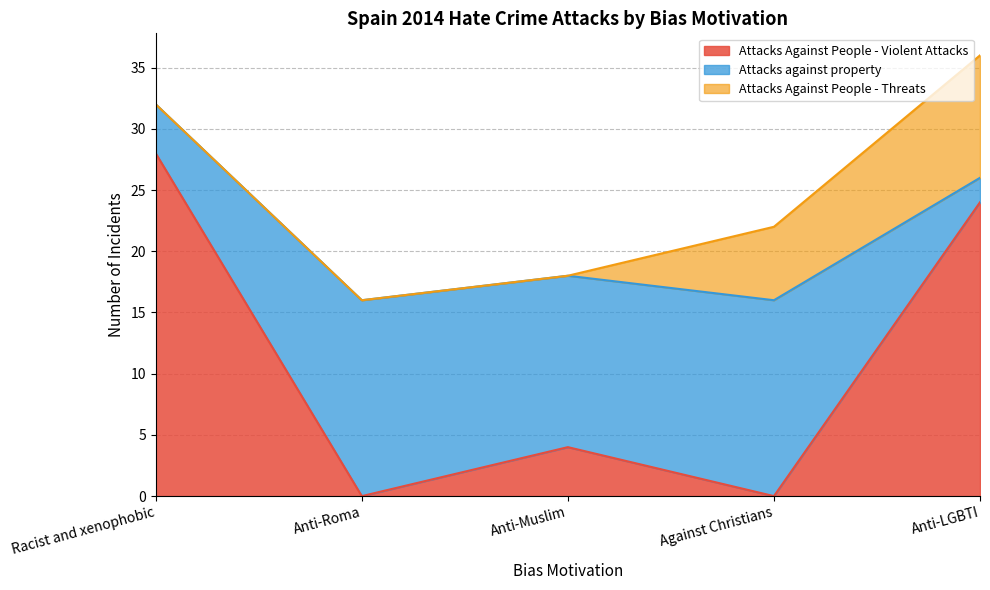

Which series changed the most between Racist and xenophobic and Anti-Muslim?

Attacks Against People - Violent Attacks